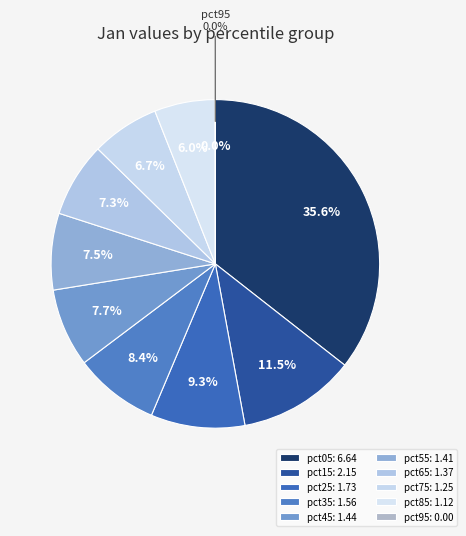

Does pct75 represent more than half of the total?

No